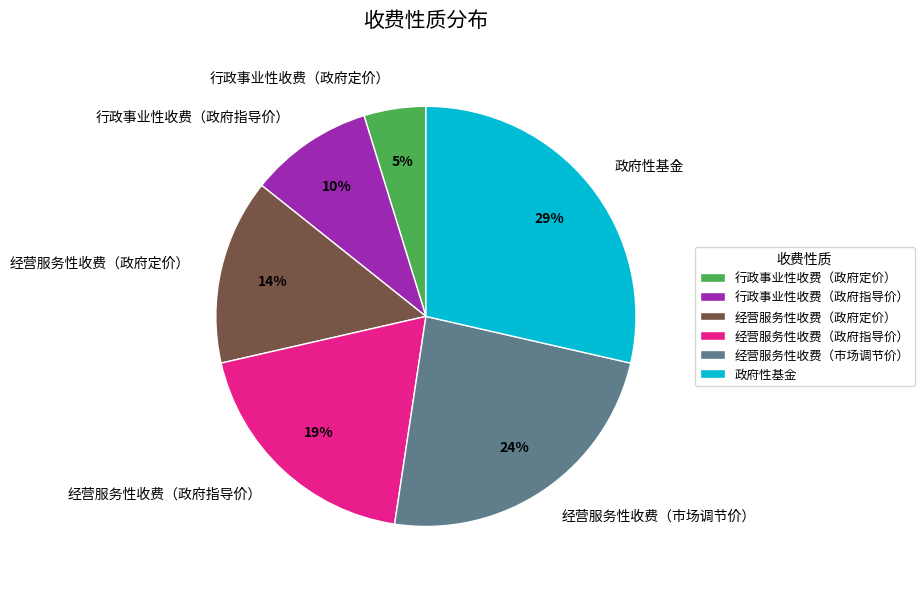

Is the sum of 政府性基金 and 经营服务性收费（政府定价） greater than half?

No